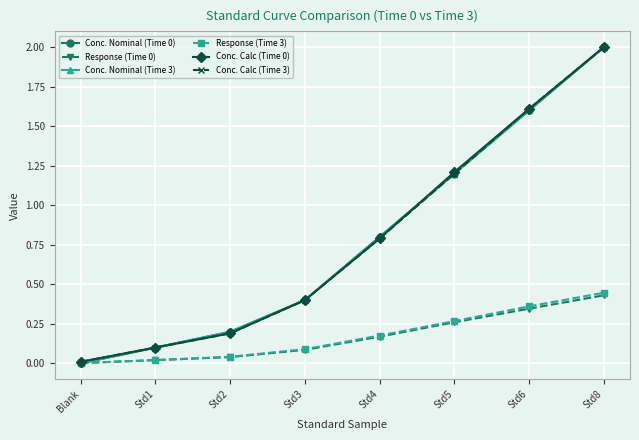

How many times do Response (Time 0) and Conc. Nominal (Time 3) cross each other?

1